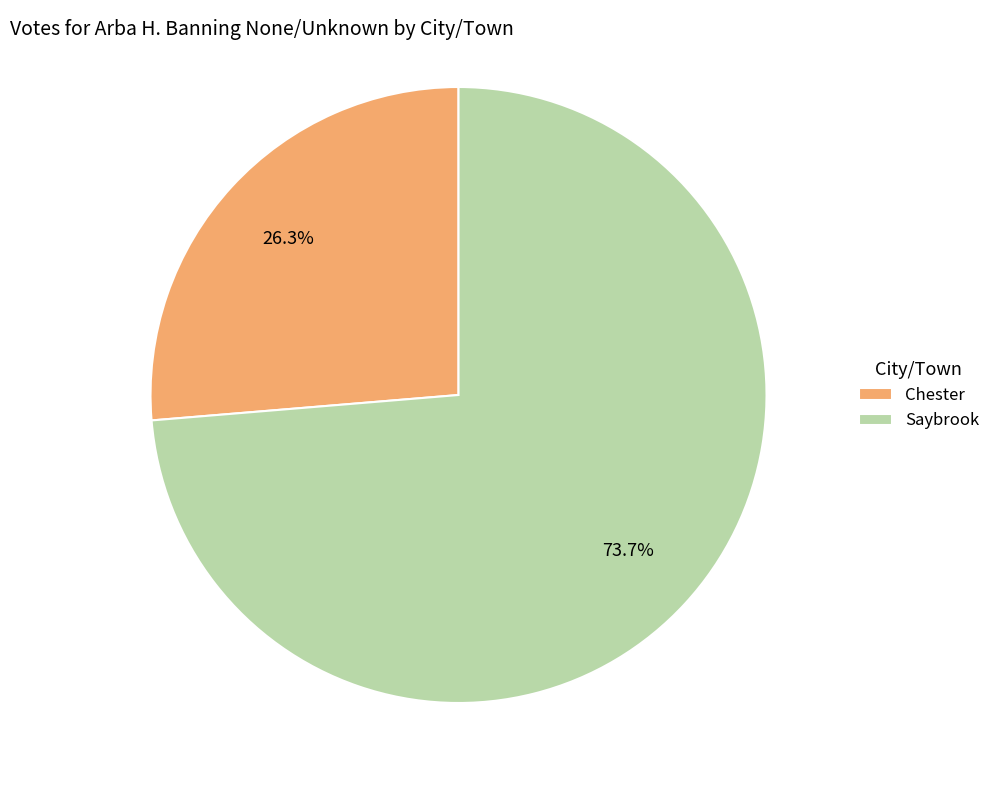

What percentage is the Chester slice, to the nearest percent?

26%